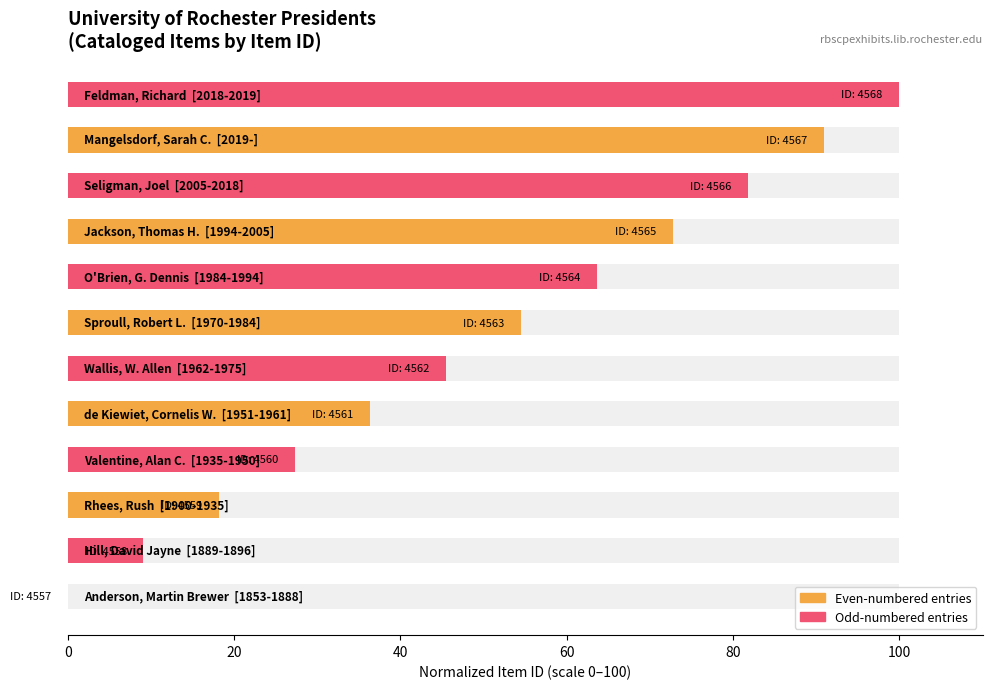

Which has a higher value, 20 or 11?

11